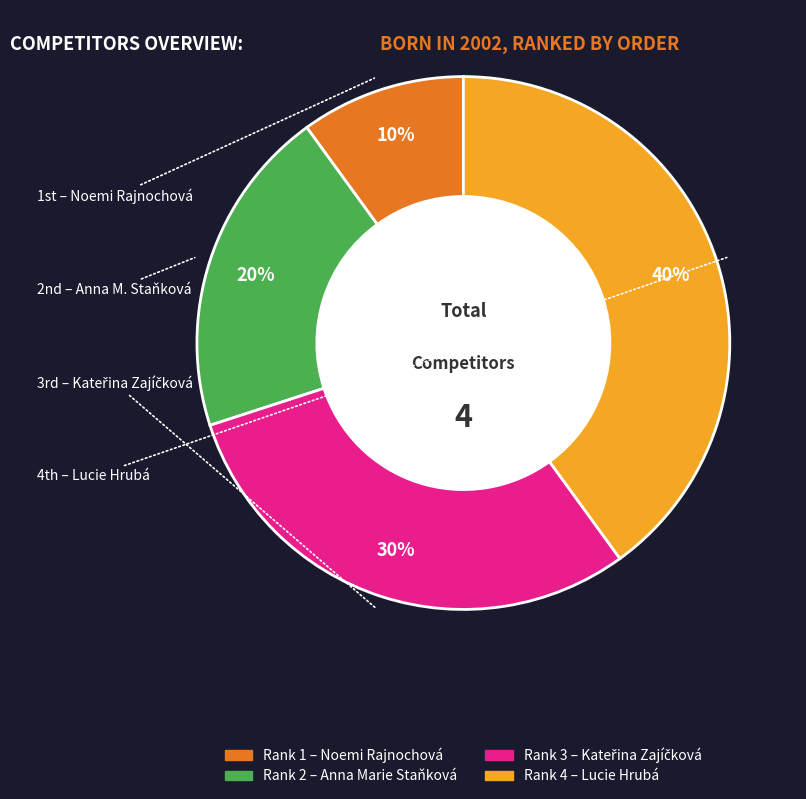

Is there any slice that represents more than half of the pie?

No